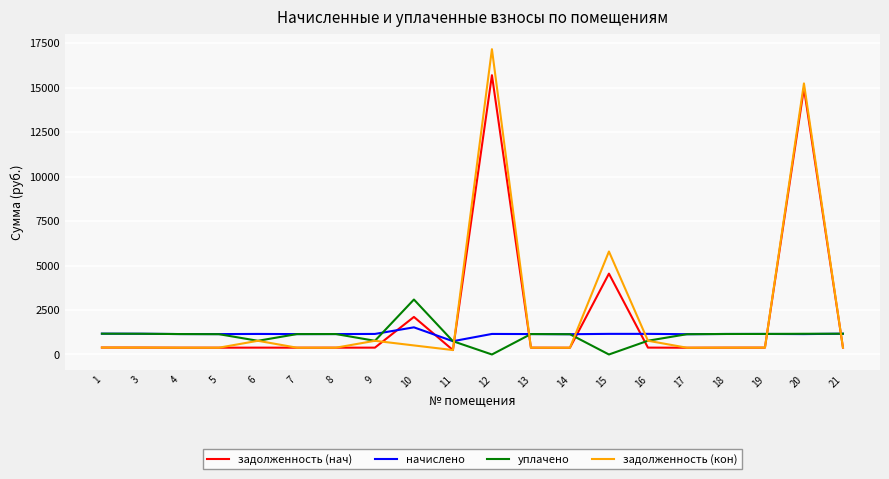

Is the value of задолженность (нач) at 5 greater than the value of начислено at 1?

No